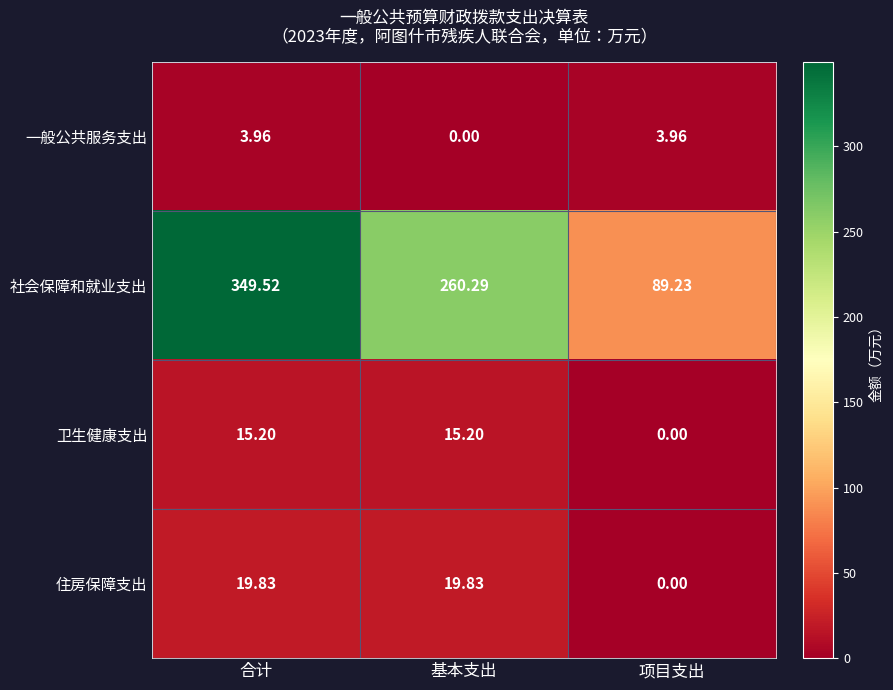

Rank the series at 合计 from lowest to highest value.

一般公共服务支出, 卫生健康支出, 住房保障支出, 社会保障和就业支出